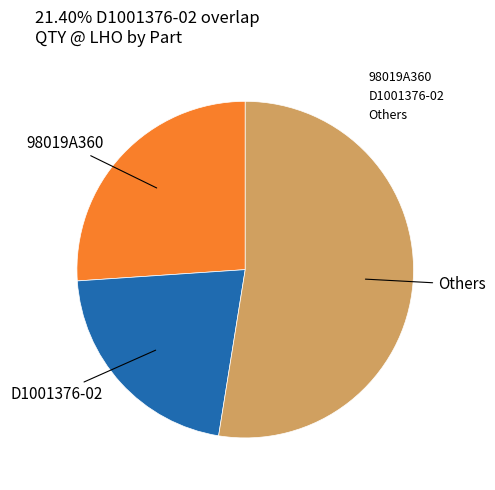

Do D1001376-02 and Others together represent more than half of the pie?

Yes